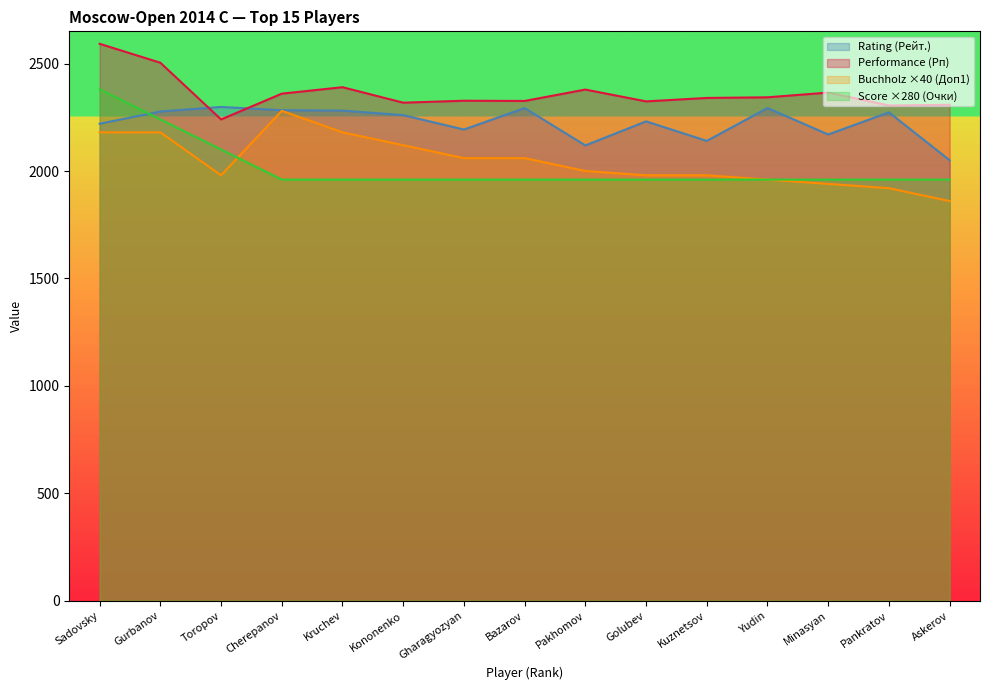

List the labels in order of Bucholz (Доп1) value, smallest first.

Askerov, Pankratov, Minasyan, Yudin, Toropov, Golubev, Kuznetsov, Pakhomov, Gharagyozyan, Bazarov, Kononenko, Sadovsky, Gurbanov, Kruchev, Cherepanov